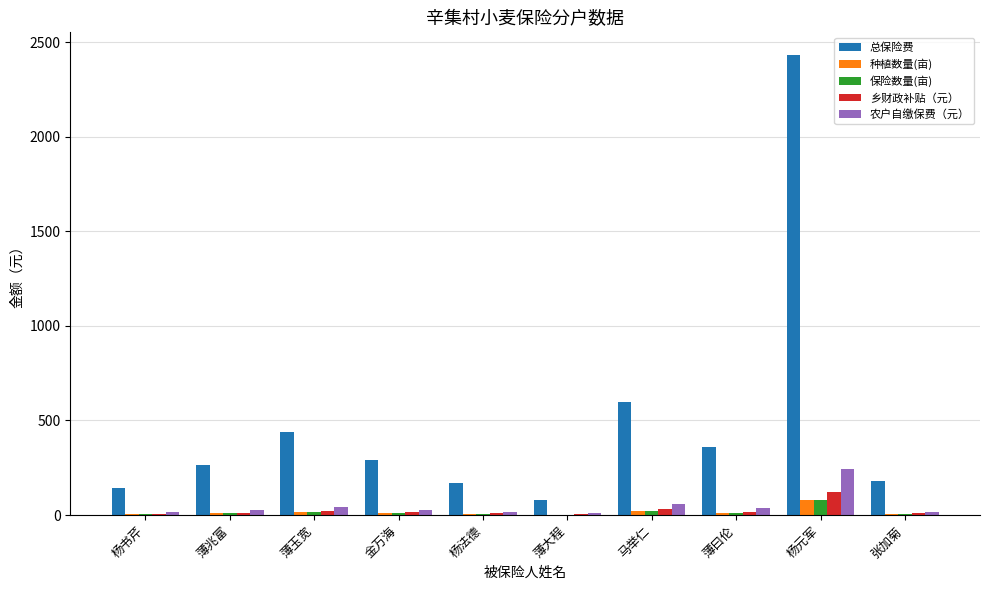

What is the difference between the 总保险费 values at 杨书芹 and 薄兆富?

120.0